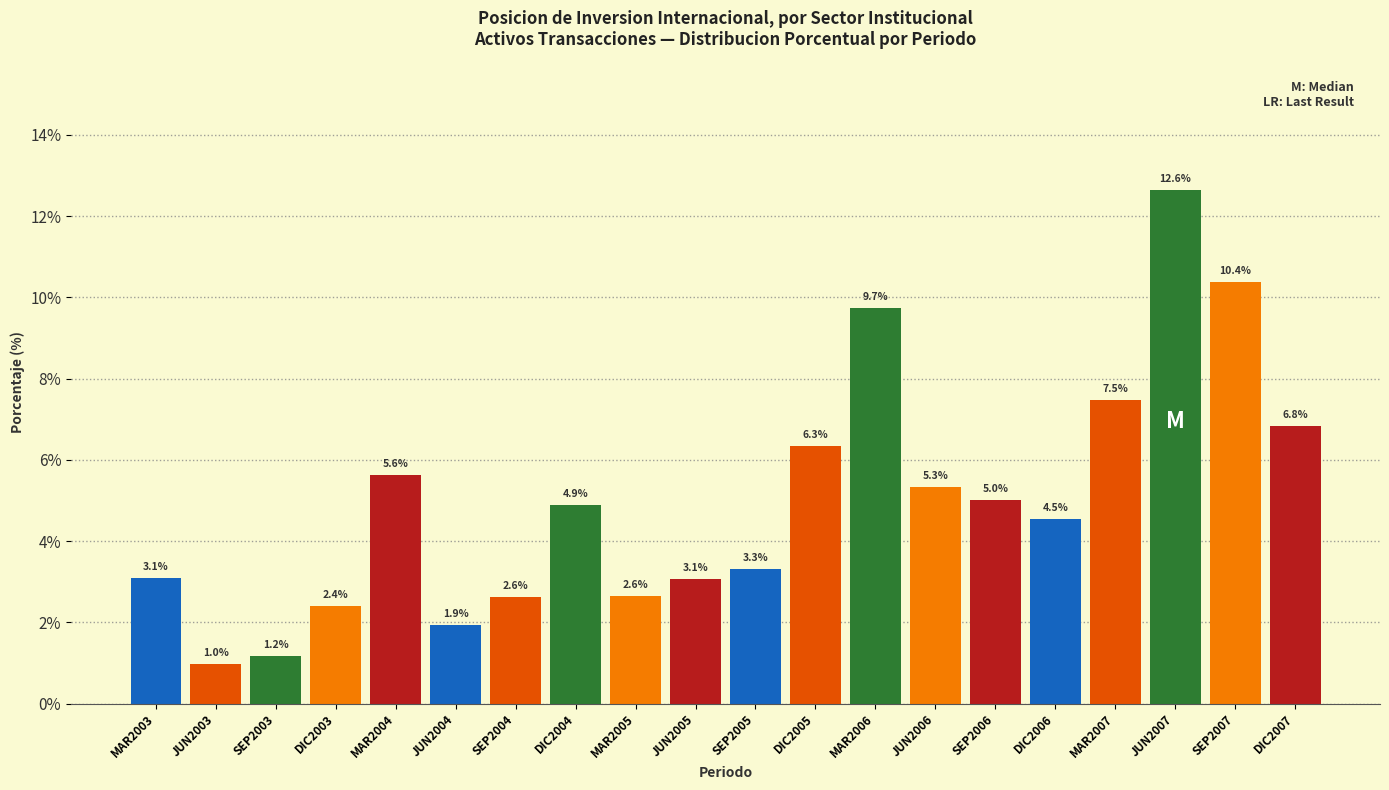

Reading left to right, extract all data points from this chart.

MAR2003=3.1	JUN2003=1.0	SEP2003=1.2	DIC2003=2.4	MAR2004=5.6	JUN2004=1.9	SEP2004=2.6	DIC2004=4.9	MAR2005=2.6	JUN2005=3.1	SEP2005=3.3	DIC2005=6.3	MAR2006=9.7	JUN2006=5.3	SEP2006=5.0	DIC2006=4.5	MAR2007=7.5	JUN2007=12.6	SEP2007=10.4	DIC2007=6.8